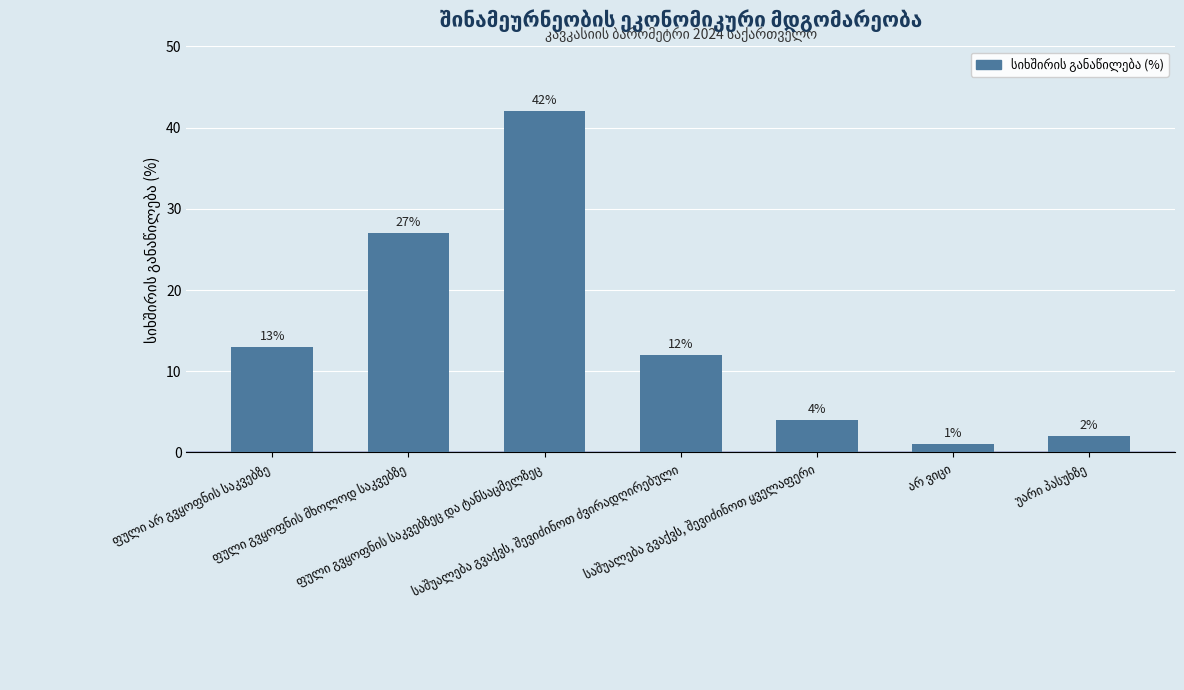

What is the sum of all values?

101